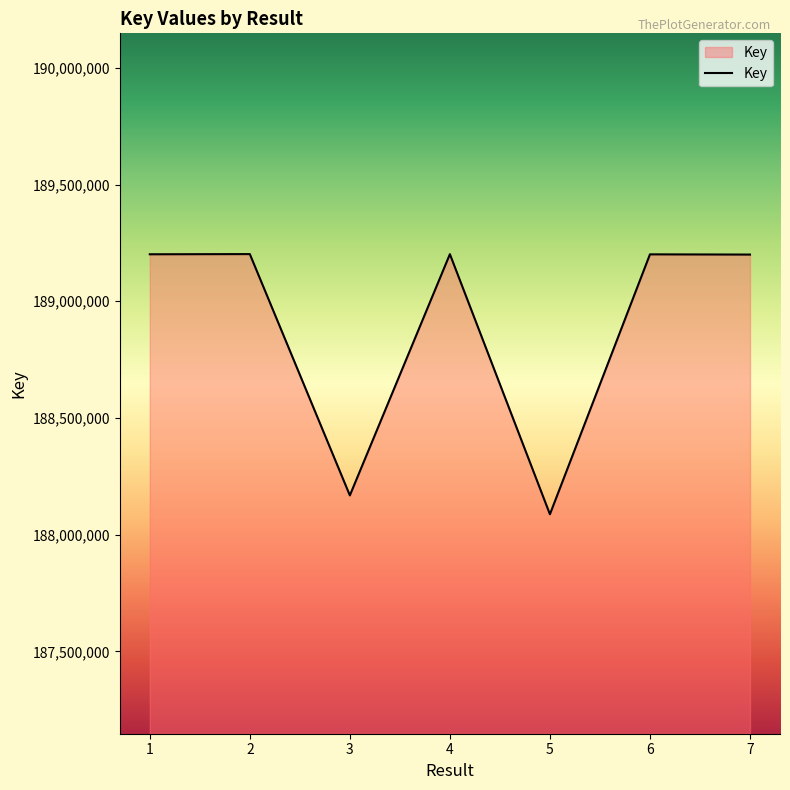

Where is the first local minimum?

3